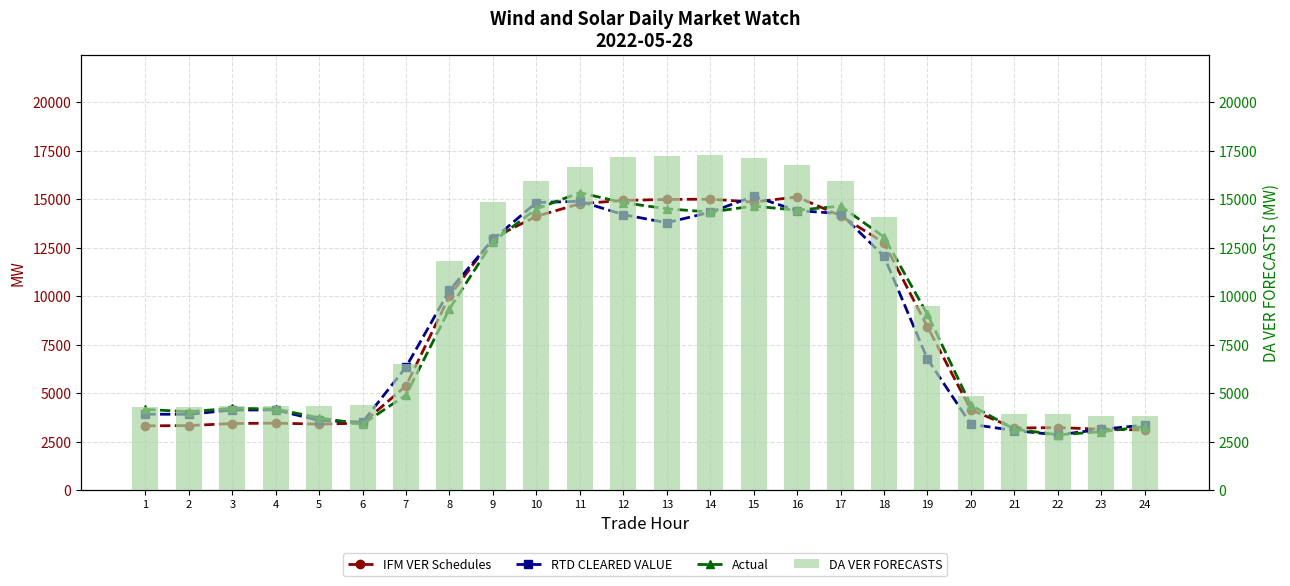

What is the difference between the Actual values at 6 and 16?

11029.8